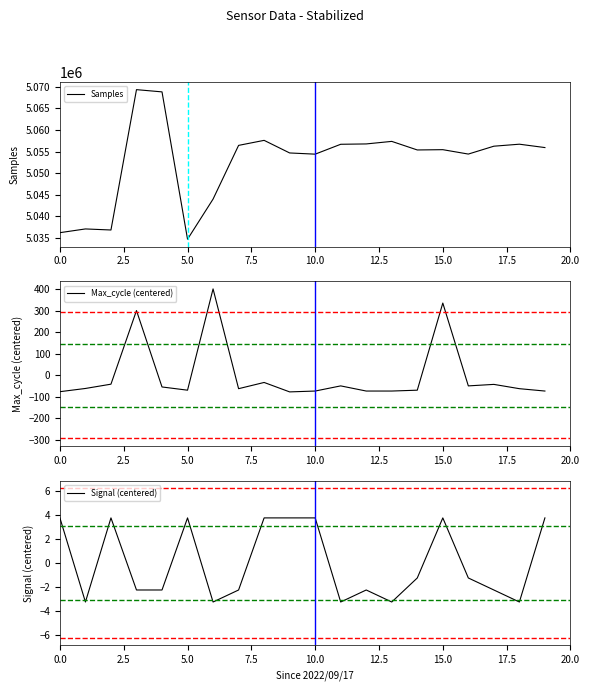

At which category does Max_cycle (centered) reach its first local valley?

5.0